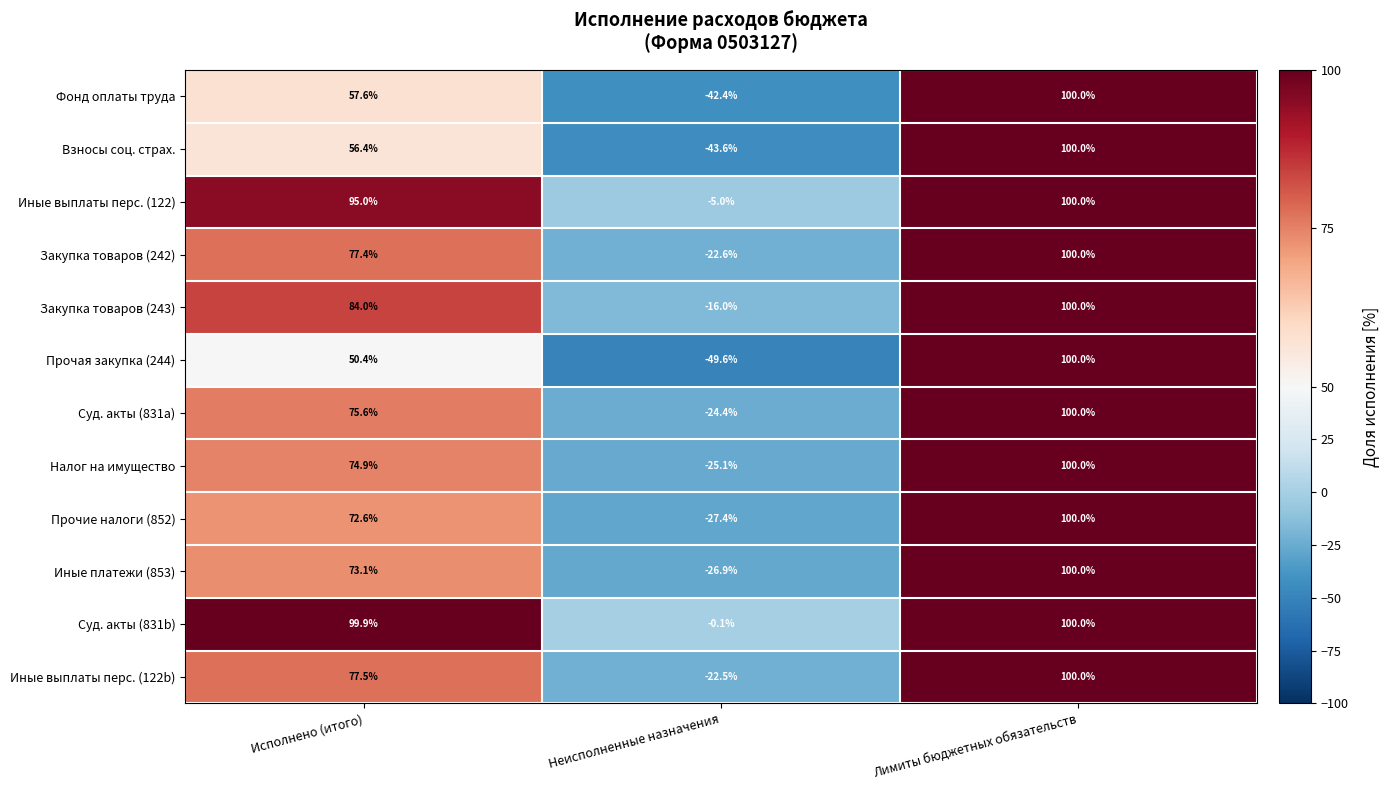

At which label does Иные выплаты перс. (122b) reach its peak?

Лимиты бюджетных обязательств